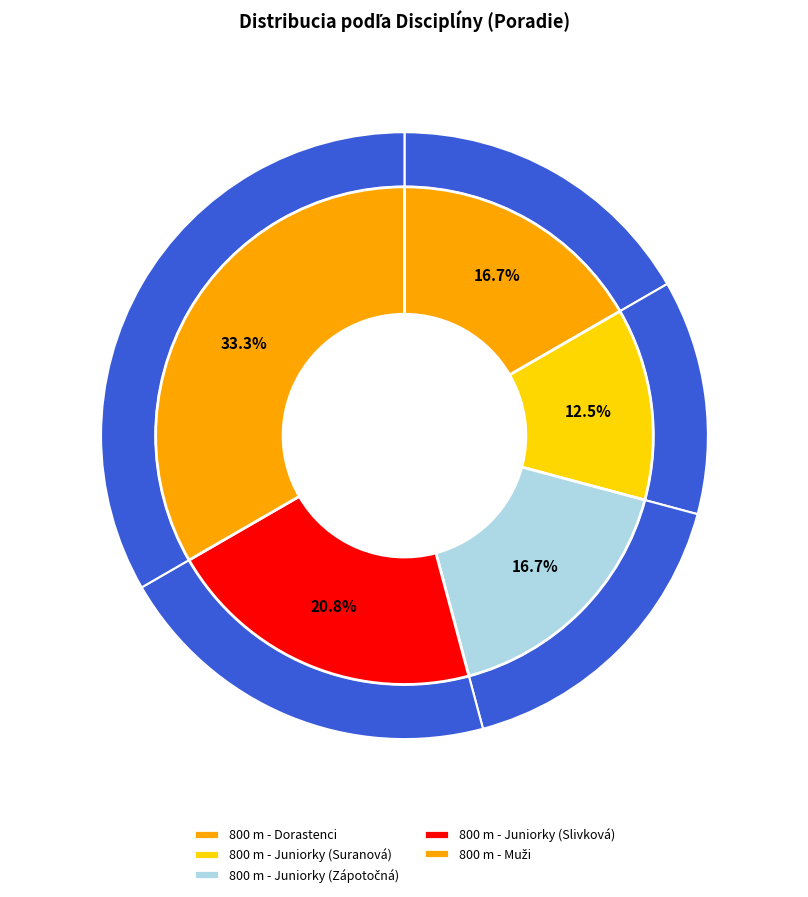

What is the change in value from 800 m - Juniorky (Slivková) to 800 m - Muži?

+3